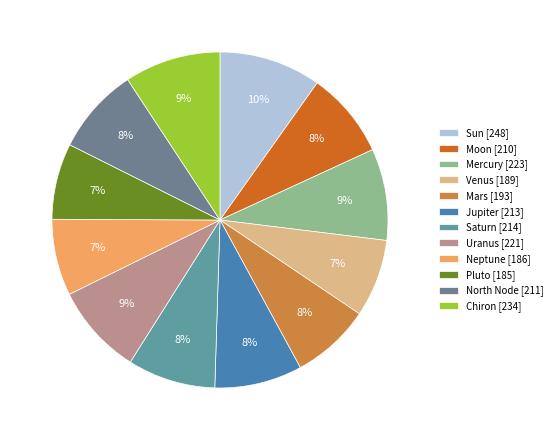

How many slices are in this pie chart?

12